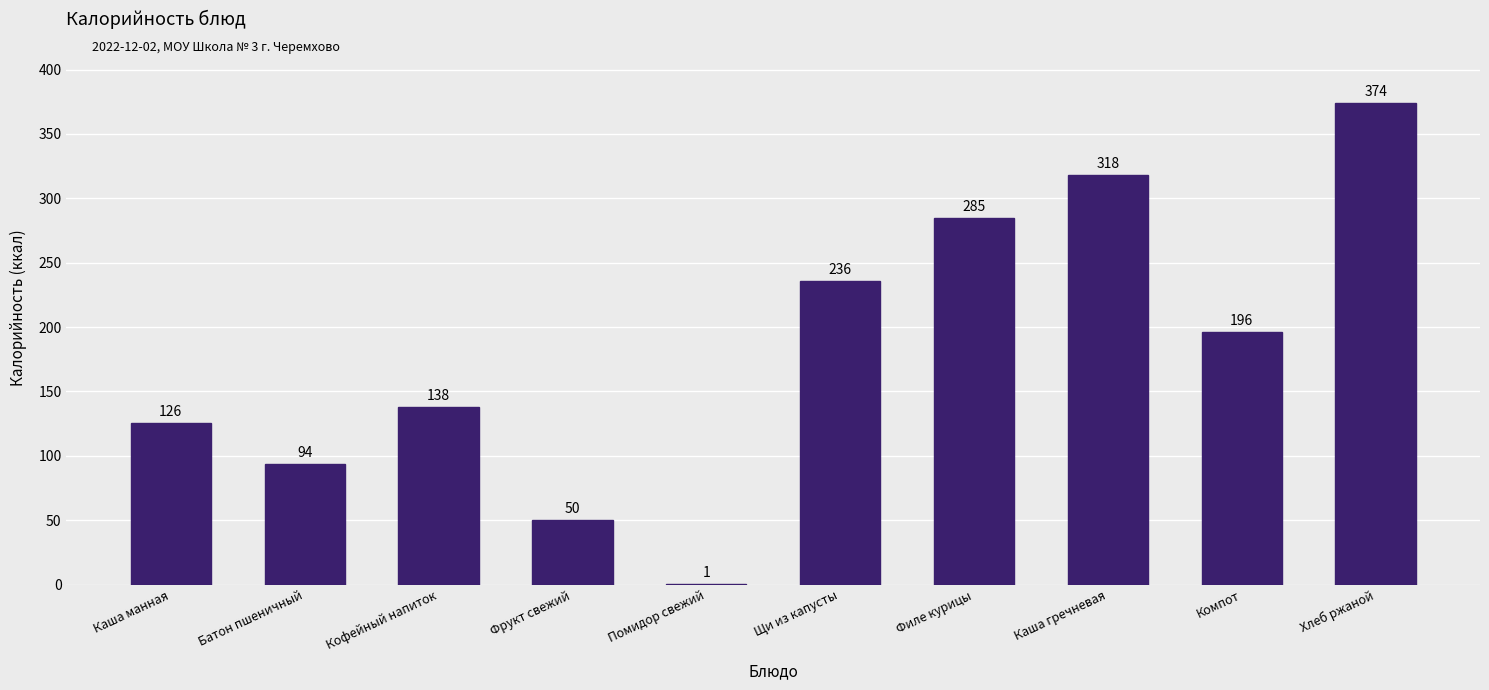

Approximately how many times larger is the value at Компот compared to Фрукт свежий?

3.9